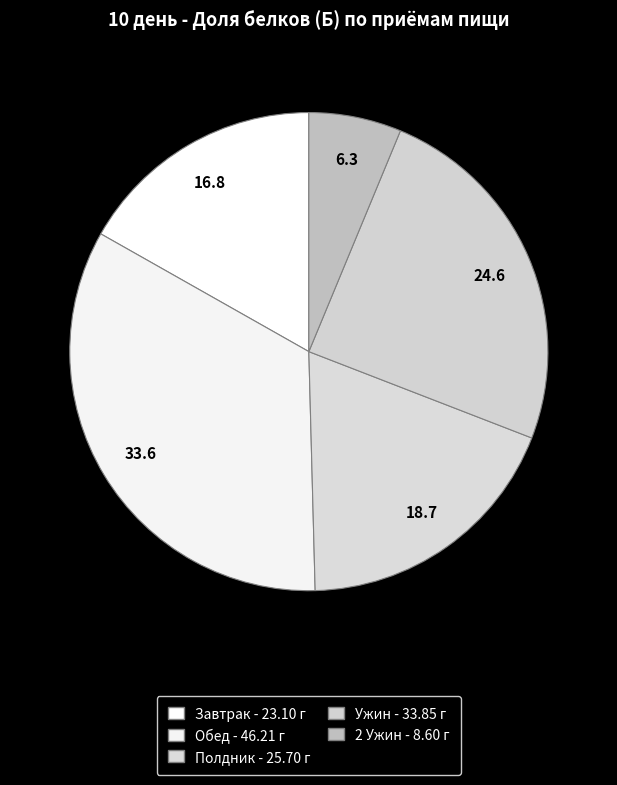

Is the sum of 2 Ужин and Ужин greater than half?

No